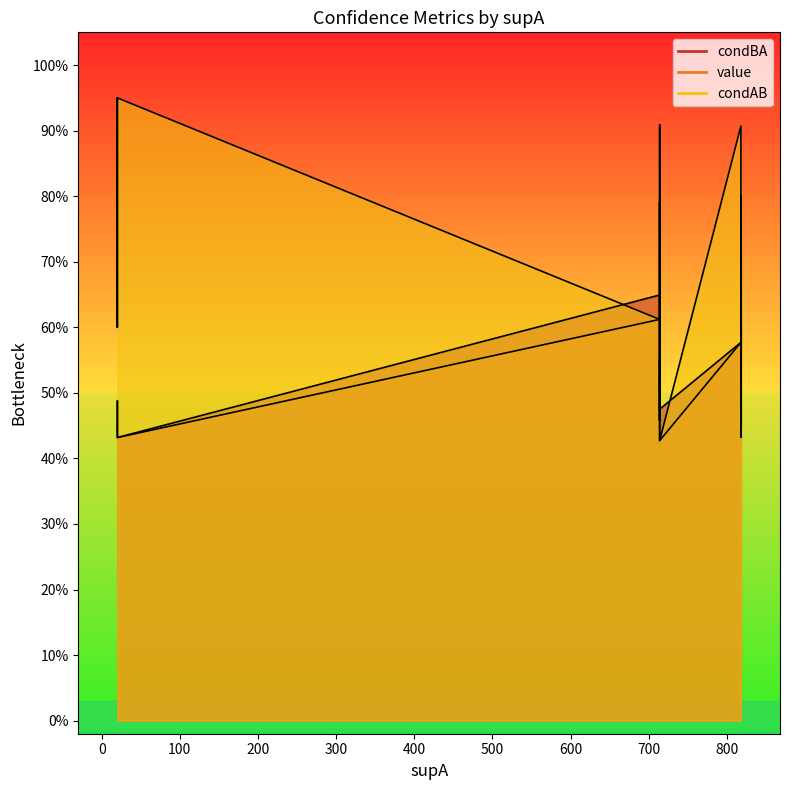

What are all the series names shown in the legend?

condBA, value, condAB